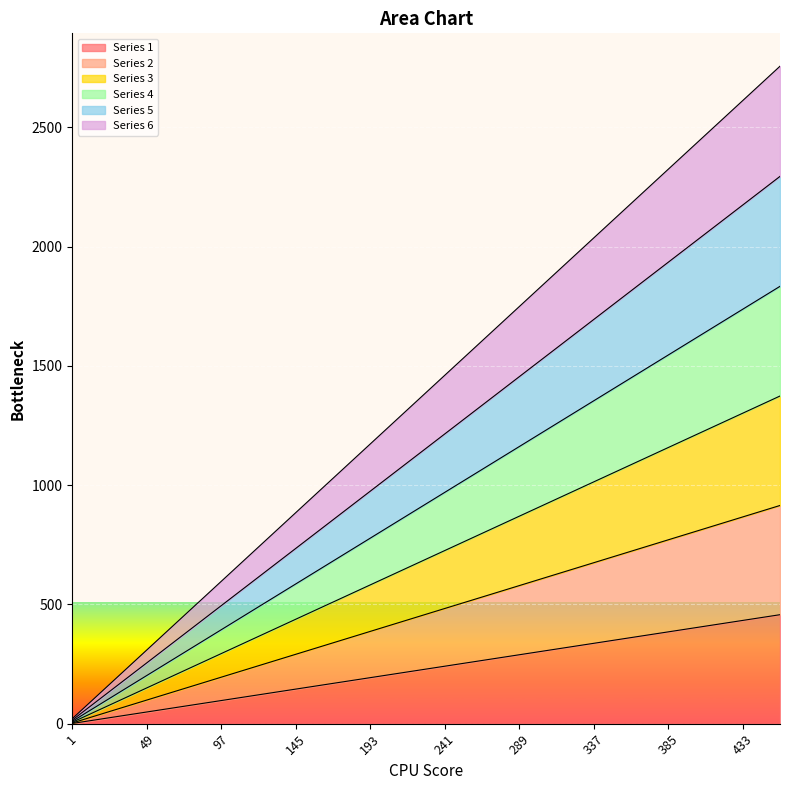

What is the value of the Series 2 point at the 17th from the left?

771